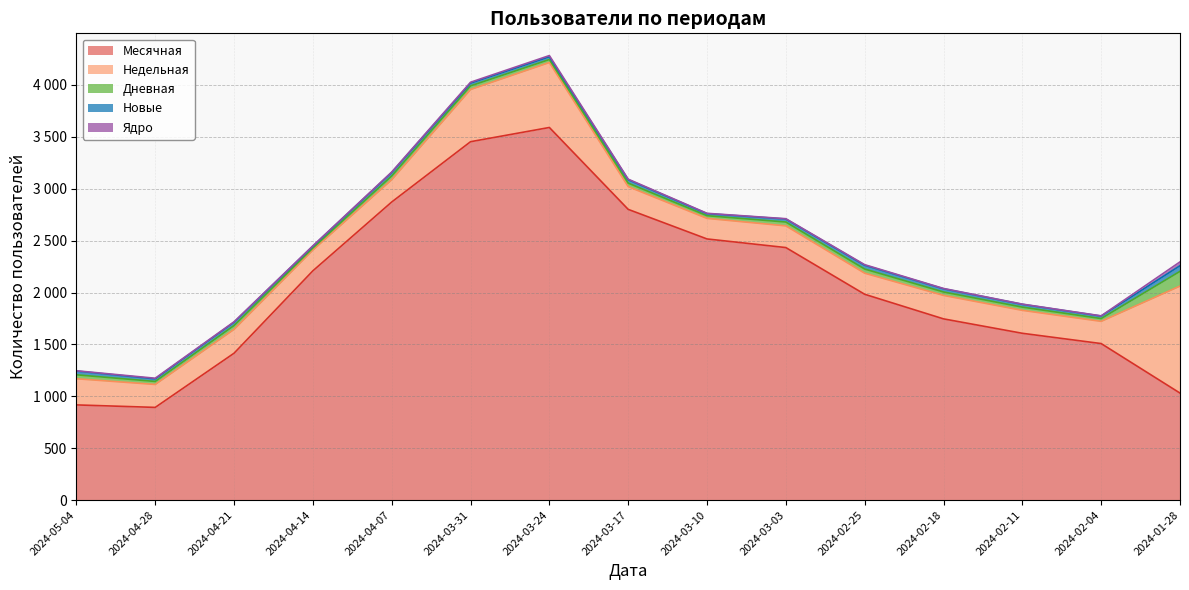

List the labels in order of Дневная value, smallest first.

2024-04-14, 2024-03-10, 2024-02-04, 2024-04-28, 2024-03-24, 2024-02-11, 2024-02-18, 2024-03-17, 2024-03-31, 2024-04-07, 2024-04-21, 2024-03-03, 2024-05-04, 2024-02-25, 2024-01-28